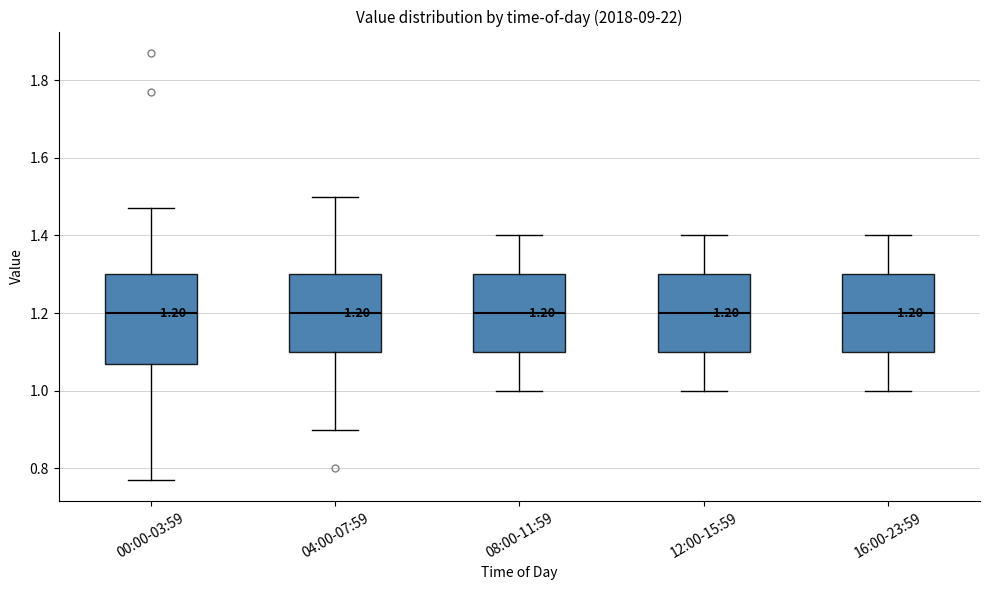

Which box is the tallest, from its lower edge to its upper edge?

00:00-03:59